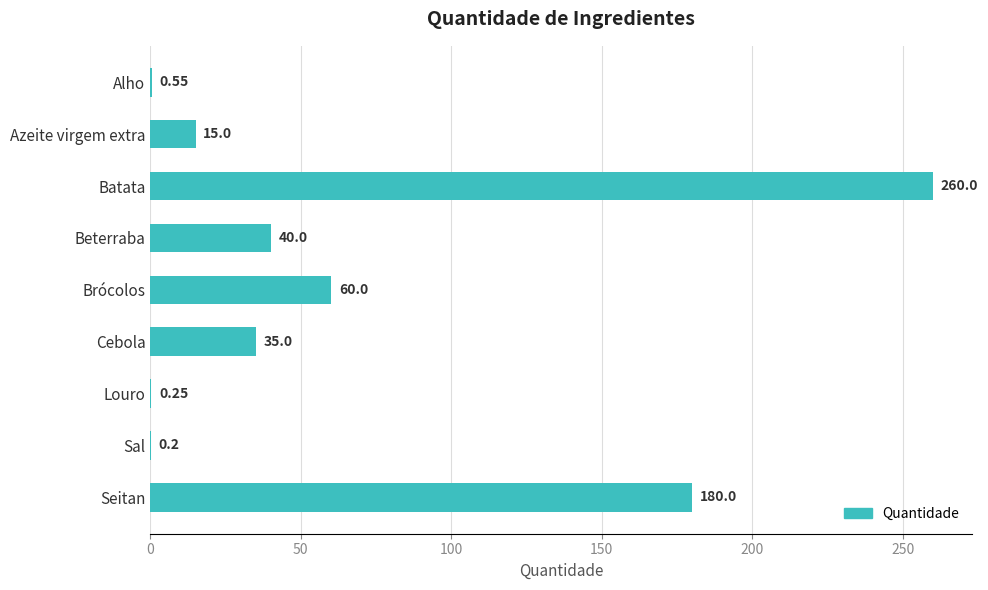

How many series are shown in this chart?

1